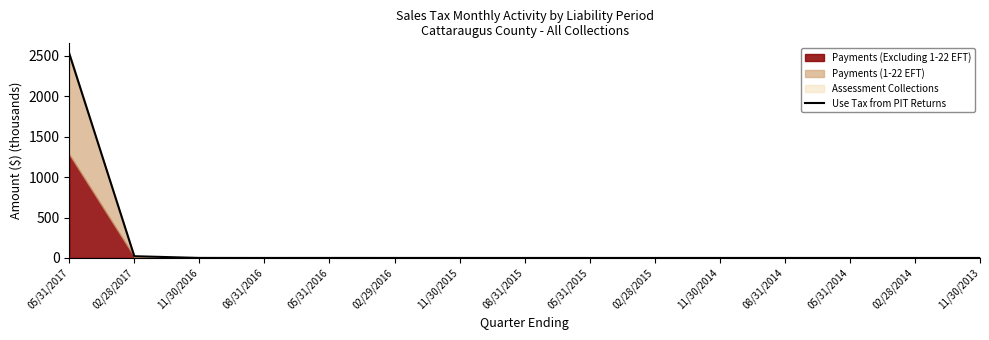

List the labels in order of value, largest first.

05/31/2017, 02/28/2017, 11/30/2016, 05/31/2016, 02/29/2016, 08/31/2016, 11/30/2015, 08/31/2014, 11/30/2014, 02/28/2015, 05/31/2015, 08/31/2015, 02/28/2014, 05/31/2014, 11/30/2013